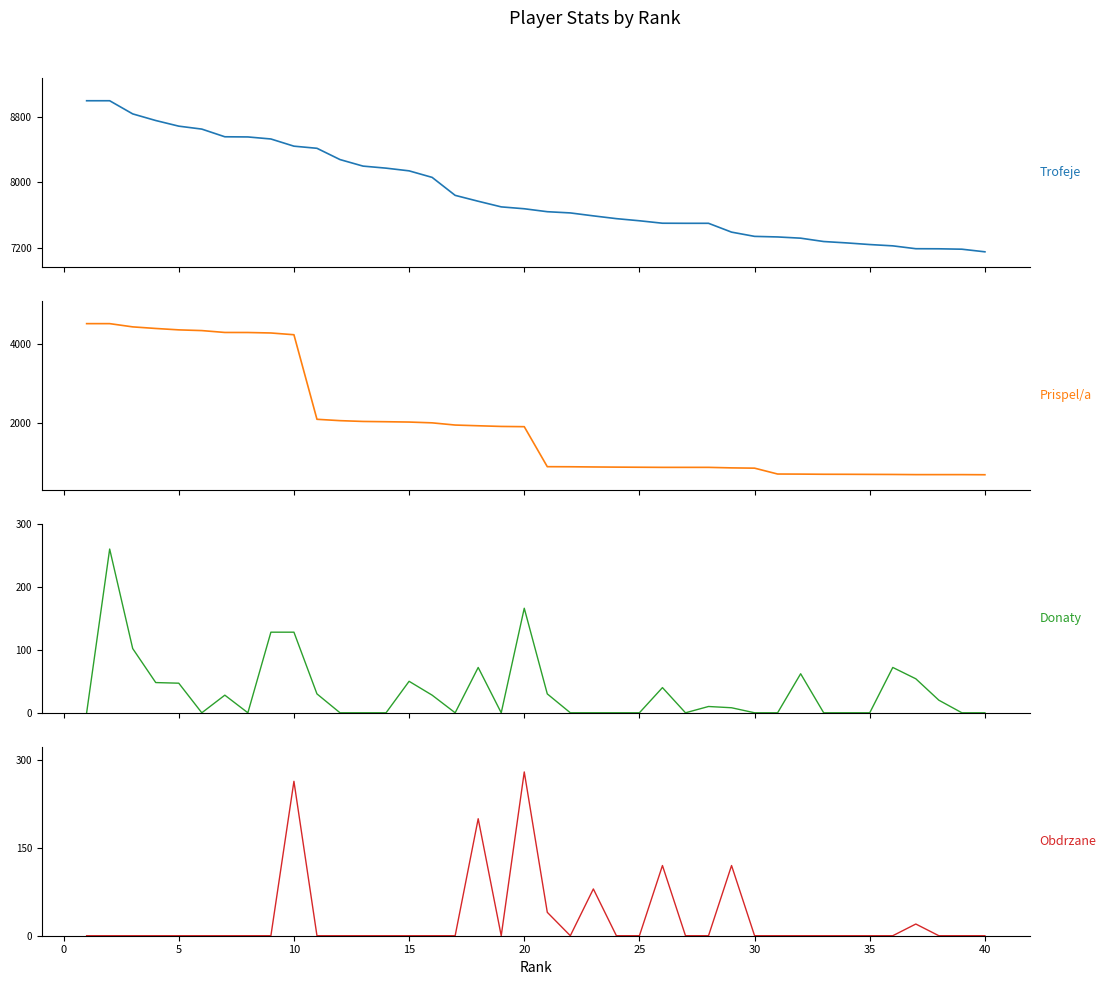

True or false: Obdrzane and Trofeje intersect in this chart.

False